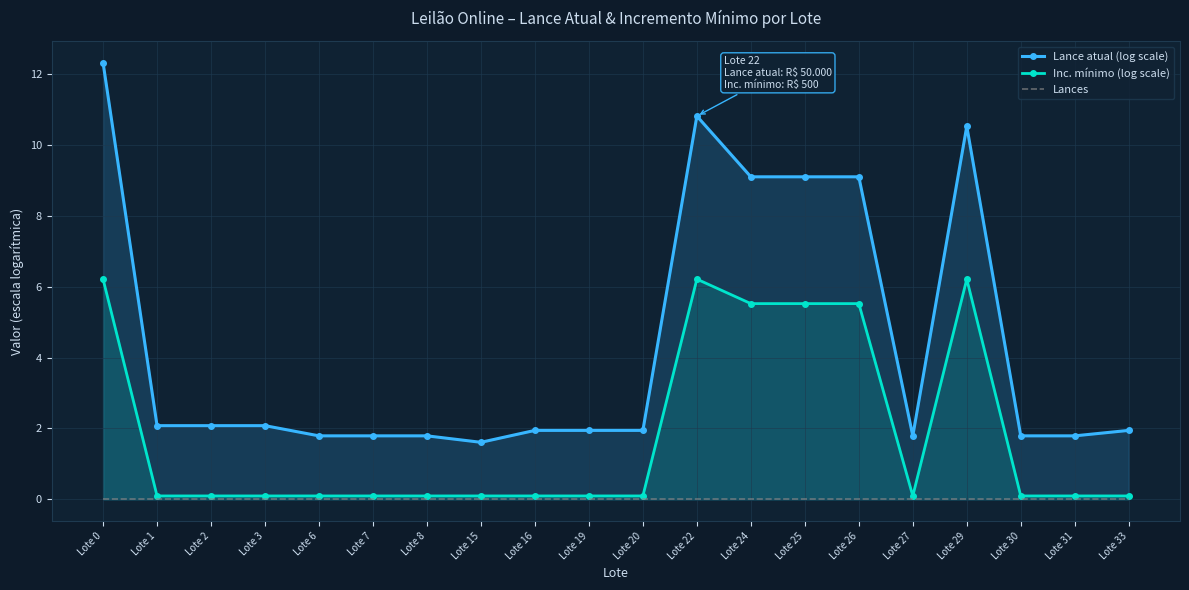

What is the spread (max minus min) of values at Lote 33?

1.9